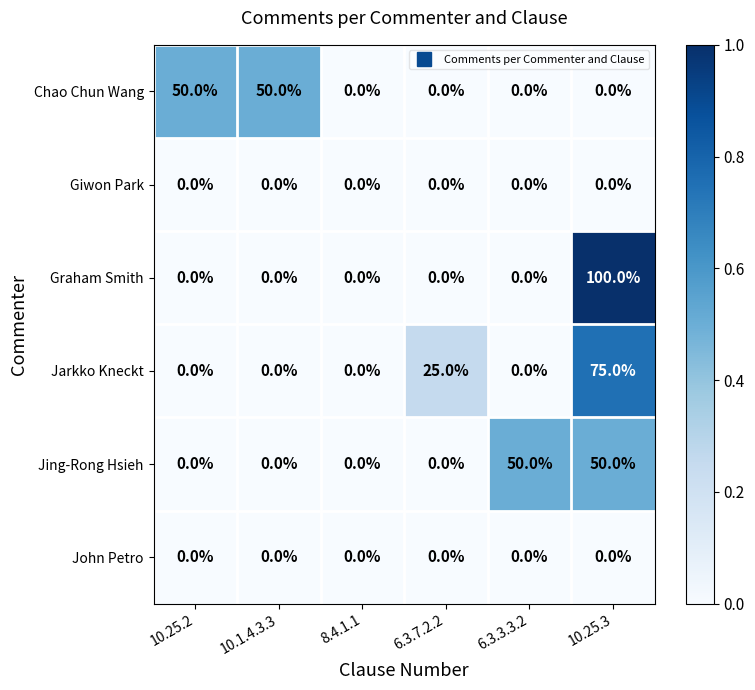

What is the difference between the maximum and minimum values in the Jing-Rong Hsieh series?

50